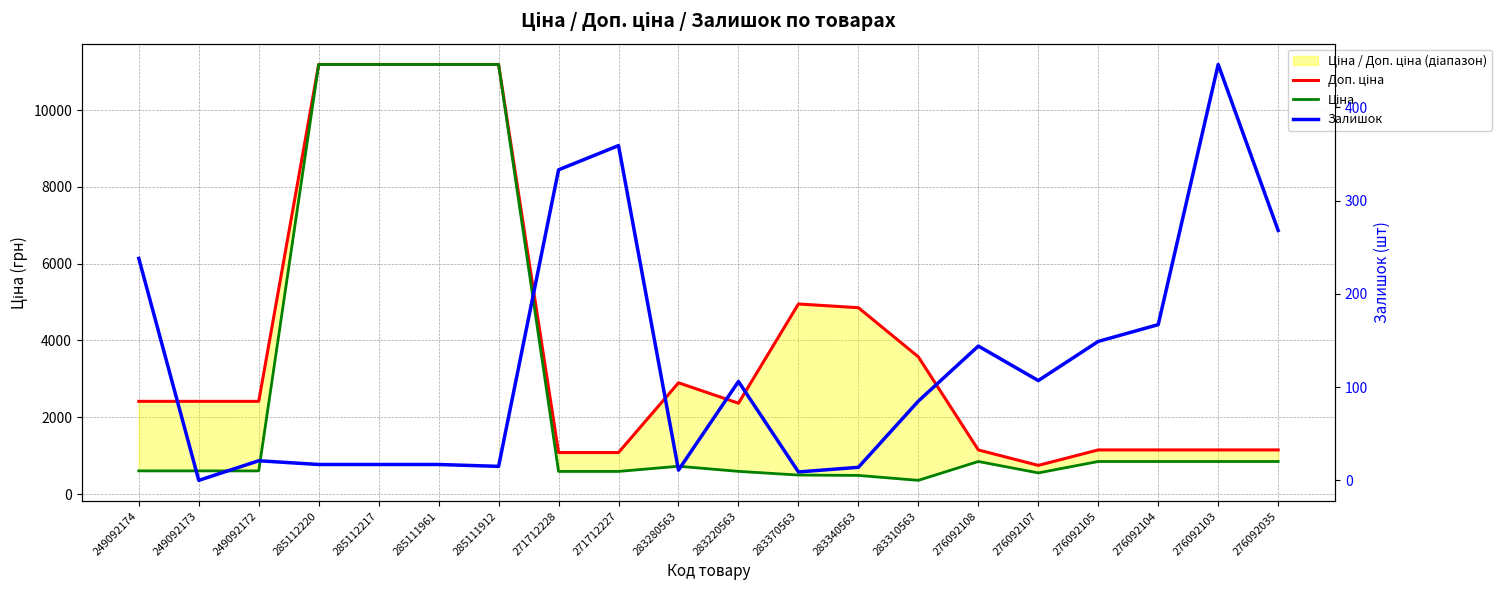

True or false: Ціна and Доп. ціна cross at least once.

False